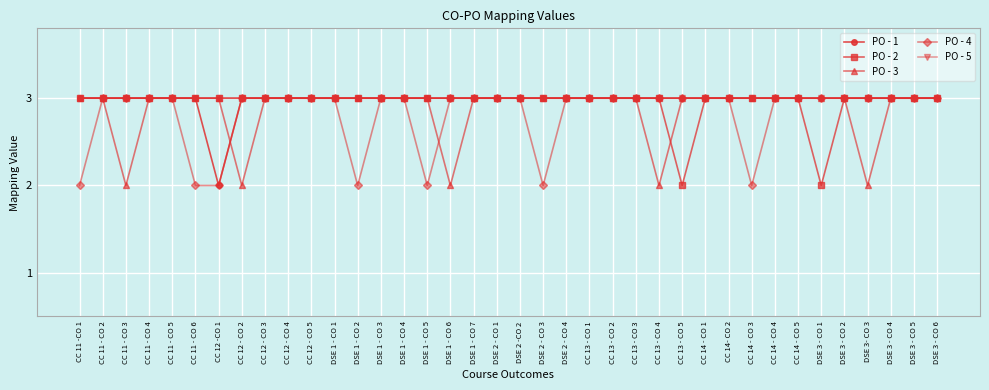

Reading left to right, what are all the values shown in this chart?

PO - 1: CC 11 -CO 1=3	CC 11 - CO 2=3	CC 11 - CO 3=3	CC 11 - CO 4=3	CC 11 - CO 5=3	CC 11 - CO 6=3	CC 12 -CO 1=2	CC 12 - CO 2=3	CC 12 - CO 3=3	CC 12 - CO 4=3	CC 12 - CO 5=3	DSE 1 - CO 1=3	DSE 1 - CO 2=3	DSE 1 - CO 3=3	DSE 1 - CO 4=3	DSE 1 - CO 5=3	DSE 1 - CO 6=3	DSE 1 - CO 7=3	DSE 2 - CO 1=3	DSE 2 -CO 2=3	DSE 2 - CO 3=3	DSE 2 - CO 4=3	CC 13 - CO 1=3	CC 13 - CO 2=3	CC 13 - CO 3=3	CC 13 - CO 4=3	CC 13 - CO 5=3	CC 14 - CO 1=3	CC 14- CO 2=3	CC 14 - CO 3=3	CC 14 - CO 4=3	CC 14 - CO 5=3	DSE 3 - CO 1=3	DSE 3 - CO 2=3	DSE 3- CO 3=3	DSE 3 - CO 4=3	DSE 3 - CO 5=3	DSE 3 - CO 6=3
PO - 2: CC 11 -CO 1=3	CC 11 - CO 2=3	CC 11 - CO 3=3	CC 11 - CO 4=3	CC 11 - CO 5=3	CC 11 - CO 6=3	CC 12 -CO 1=3	CC 12 - CO 2=3	CC 12 - CO 3=3	CC 12 - CO 4=3	CC 12 - CO 5=3	DSE 1 - CO 1=3	DSE 1 - CO 2=3	DSE 1 - CO 3=3	DSE 1 - CO 4=3	DSE 1 - CO 5=3	DSE 1 - CO 6=3	DSE 1 - CO 7=3	DSE 2 - CO 1=3	DSE 2 -CO 2=3	DSE 2 - CO 3=3	DSE 2 - CO 4=3	CC 13 - CO 1=3	CC 13 - CO 2=3	CC 13 - CO 3=3	CC 13 - CO 4=3	CC 13 - CO 5=2	CC 14 - CO 1=3	CC 14- CO 2=3	CC 14 - CO 3=3	CC 14 - CO 4=3	CC 14 - CO 5=3	DSE 3 - CO 1=2	DSE 3 - CO 2=3	DSE 3- CO 3=3	DSE 3 - CO 4=3	DSE 3 - CO 5=3	DSE 3 - CO 6=3
PO - 3: CC 11 -CO 1=3	CC 11 - CO 2=3	CC 11 - CO 3=2	CC 11 - CO 4=3	CC 11 - CO 5=3	CC 11 - CO 6=3	CC 12 -CO 1=3	CC 12 - CO 2=2	CC 12 - CO 3=3	CC 12 - CO 4=3	CC 12 - CO 5=3	DSE 1 - CO 1=3	DSE 1 - CO 2=3	DSE 1 - CO 3=3	DSE 1 - CO 4=3	DSE 1 - CO 5=3	DSE 1 - CO 6=2	DSE 1 - CO 7=3	DSE 2 - CO 1=3	DSE 2 -CO 2=3	DSE 2 - CO 3=3	DSE 2 - CO 4=3	CC 13 - CO 1=3	CC 13 - CO 2=3	CC 13 - CO 3=3	CC 13 - CO 4=2	CC 13 - CO 5=3	CC 14 - CO 1=3	CC 14- CO 2=3	CC 14 - CO 3=3	CC 14 - CO 4=3	CC 14 - CO 5=3	DSE 3 - CO 1=3	DSE 3 - CO 2=3	DSE 3- CO 3=2	DSE 3 - CO 4=3	DSE 3 - CO 5=3	DSE 3 - CO 6=3
PO - 4: CC 11 -CO 1=2	CC 11 - CO 2=3	CC 11 - CO 3=3	CC 11 - CO 4=3	CC 11 - CO 5=3	CC 11 - CO 6=2	CC 12 -CO 1=2	CC 12 - CO 2=3	CC 12 - CO 3=3	CC 12 - CO 4=3	CC 12 - CO 5=3	DSE 1 - CO 1=3	DSE 1 - CO 2=2	DSE 1 - CO 3=3	DSE 1 - CO 4=3	DSE 1 - CO 5=2	DSE 1 - CO 6=3	DSE 1 - CO 7=3	DSE 2 - CO 1=3	DSE 2 -CO 2=3	DSE 2 - CO 3=2	DSE 2 - CO 4=3	CC 13 - CO 1=3	CC 13 - CO 2=3	CC 13 - CO 3=3	CC 13 - CO 4=3	CC 13 - CO 5=3	CC 14 - CO 1=3	CC 14- CO 2=3	CC 14 - CO 3=2	CC 14 - CO 4=3	CC 14 - CO 5=3	DSE 3 - CO 1=3	DSE 3 - CO 2=3	DSE 3- CO 3=3	DSE 3 - CO 4=3	DSE 3 - CO 5=3	DSE 3 - CO 6=3
PO - 5: CC 11 -CO 1=3	CC 11 - CO 2=3	CC 11 - CO 3=3	CC 11 - CO 4=3	CC 11 - CO 5=3	CC 11 - CO 6=3	CC 12 -CO 1=3	CC 12 - CO 2=3	CC 12 - CO 3=3	CC 12 - CO 4=3	CC 12 - CO 5=3	DSE 1 - CO 1=3	DSE 1 - CO 2=3	DSE 1 - CO 3=3	DSE 1 - CO 4=3	DSE 1 - CO 5=3	DSE 1 - CO 6=3	DSE 1 - CO 7=3	DSE 2 - CO 1=3	DSE 2 -CO 2=3	DSE 2 - CO 3=3	DSE 2 - CO 4=3	CC 13 - CO 1=3	CC 13 - CO 2=3	CC 13 - CO 3=3	CC 13 - CO 4=3	CC 13 - CO 5=3	CC 14 - CO 1=3	CC 14- CO 2=3	CC 14 - CO 3=3	CC 14 - CO 4=3	CC 14 - CO 5=3	DSE 3 - CO 1=3	DSE 3 - CO 2=3	DSE 3- CO 3=3	DSE 3 - CO 4=3	DSE 3 - CO 5=3	DSE 3 - CO 6=3